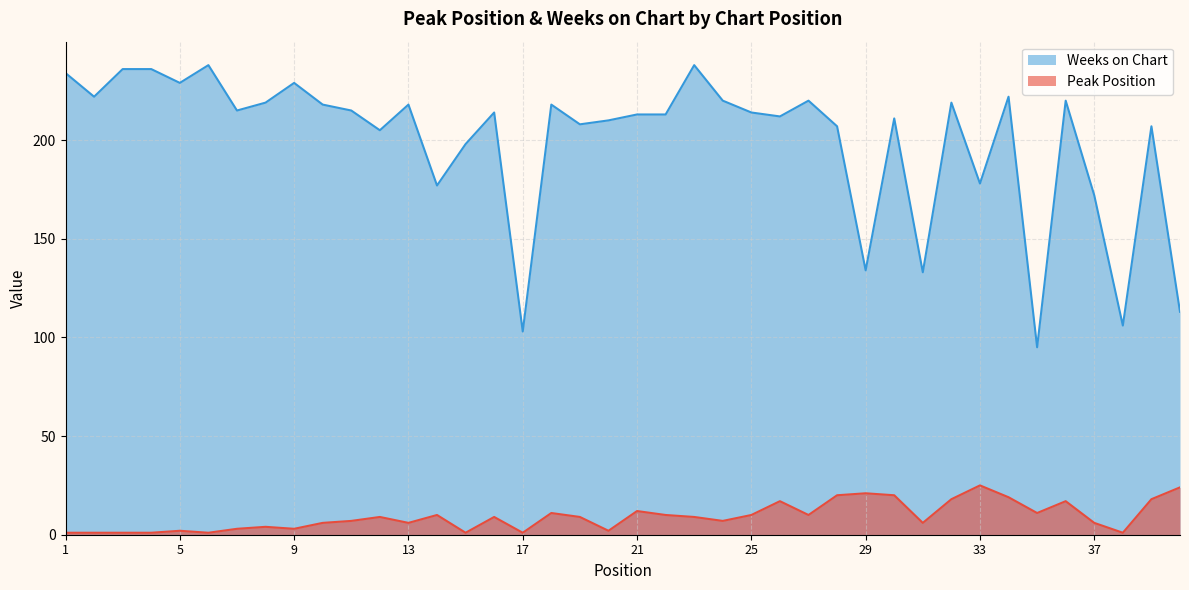

Where is Weeks on Chart nearest to the value 166?

37